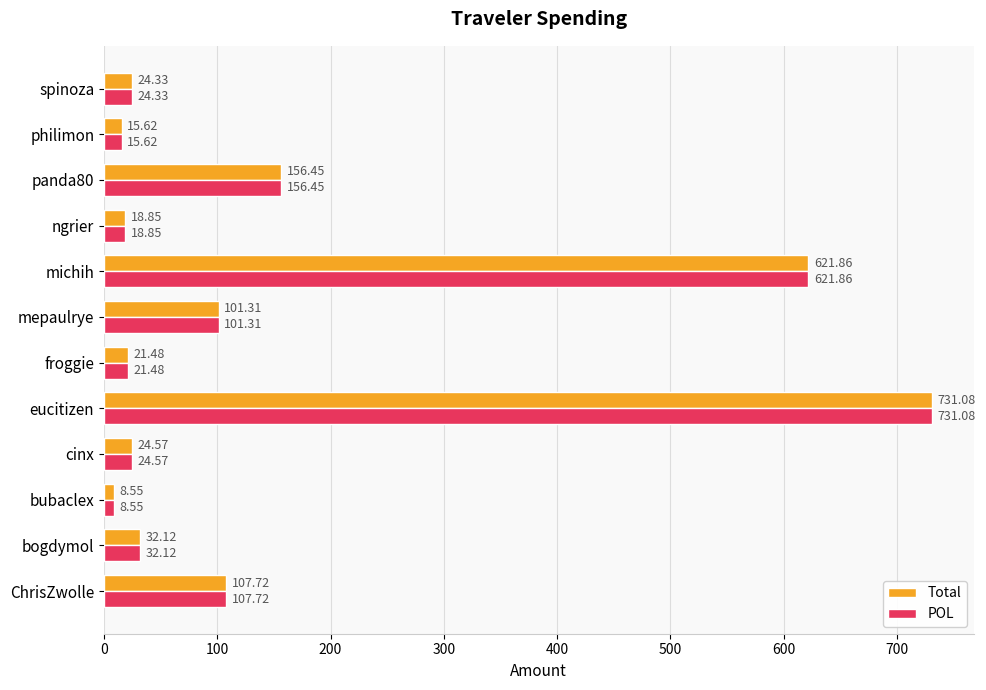

Which label corresponds to the smallest value in the chart?

bubaclex